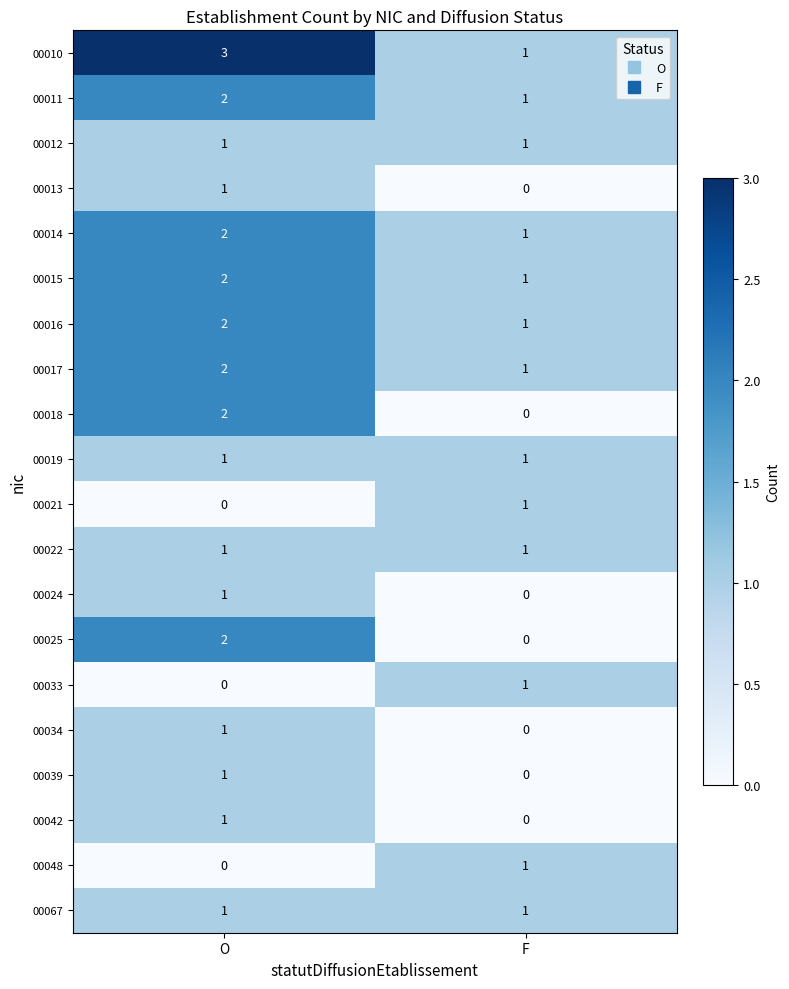

Which series has the largest total across all categories?

00010